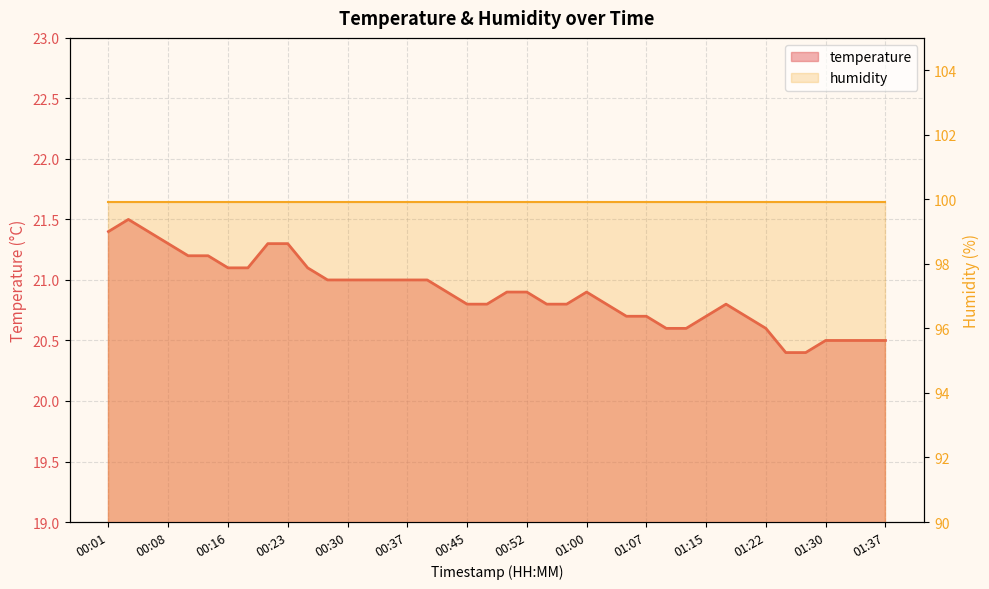

What is the ratio of the value at 00:40 to the value at 01:15?

1.0